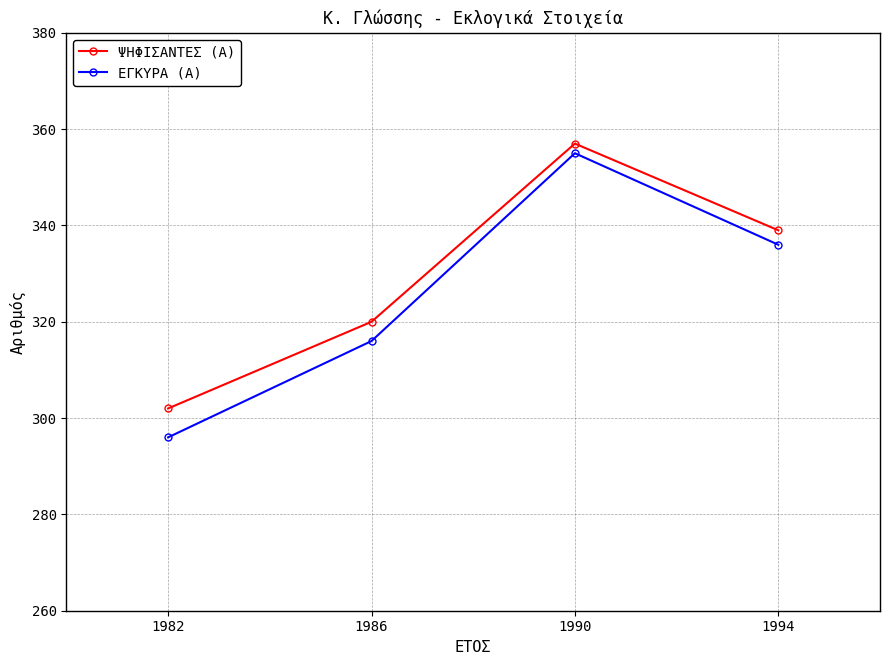

True or false: ΕΓΚΥΡΑ (Α) and ΨΗΦΙΣΑΝΤΕΣ (Α) cross at least once.

False